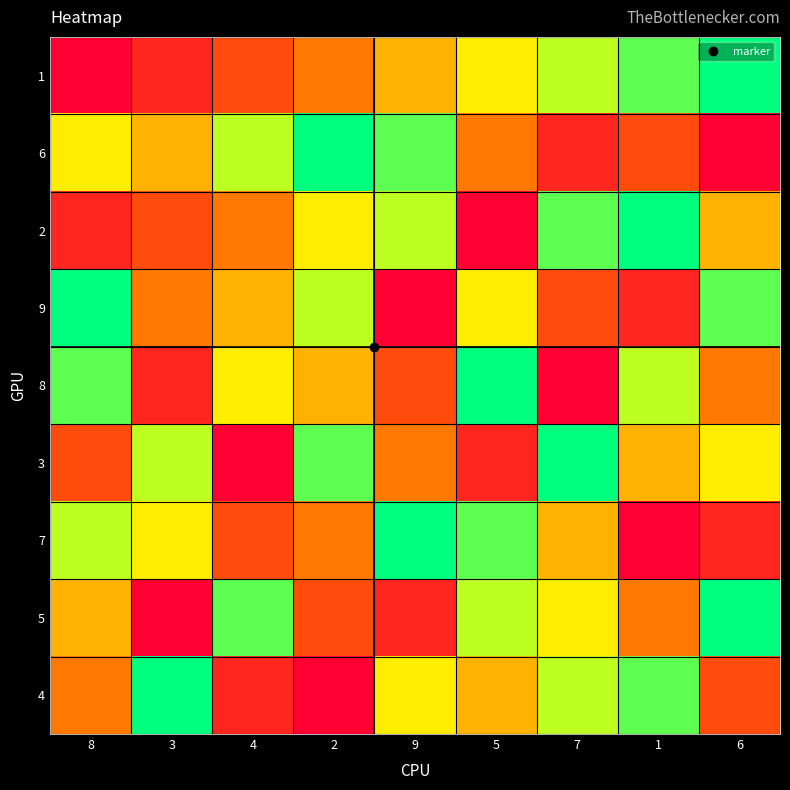

Reading left to right, transcribe all the data shown in this chart.

1: 8=1	3=2	4=3	2=4	9=5	5=6	7=7	1=8	6=9
6: 8=6	3=5	4=7	2=9	9=8	5=4	7=2	1=3	6=1
2: 8=2	3=3	4=4	2=6	9=7	5=1	7=8	1=9	6=5
9: 8=9	3=4	4=5	2=7	9=1	5=6	7=3	1=2	6=8
8: 8=8	3=2	4=6	2=5	9=3	5=9	7=1	1=7	6=4
3: 8=3	3=7	4=1	2=8	9=4	5=2	7=9	1=5	6=6
7: 8=7	3=6	4=3	2=4	9=9	5=8	7=5	1=1	6=2
5: 8=5	3=1	4=8	2=3	9=2	5=7	7=6	1=4	6=9
4: 8=4	3=9	4=2	2=1	9=6	5=5	7=7	1=8	6=3